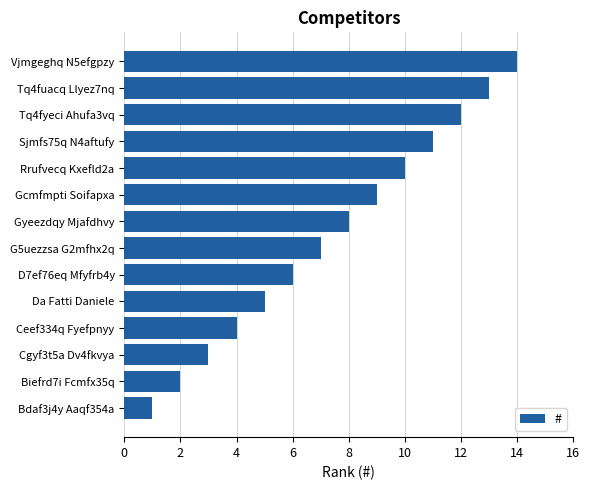

Rank the categories by value from highest to lowest.

Vjmgeghq N5efgpzy, Tq4fuacq Llyez7nq, Tq4fyeci Ahufa3vq, Sjmfs75q N4aftufy, Rrufvecq Kxefld2a, Gcmfmpti Soifapxa, Gyeezdqy Mjafdhvy, G5uezzsa G2mfhx2q, D7ef76eq Mfyfrb4y, Da Fatti Daniele, Ceef334q Fyefpnyy, Cgyf3t5a Dv4fkvya, Biefrd7i Fcmfx35q, Bdaf3j4y Aaqf354a